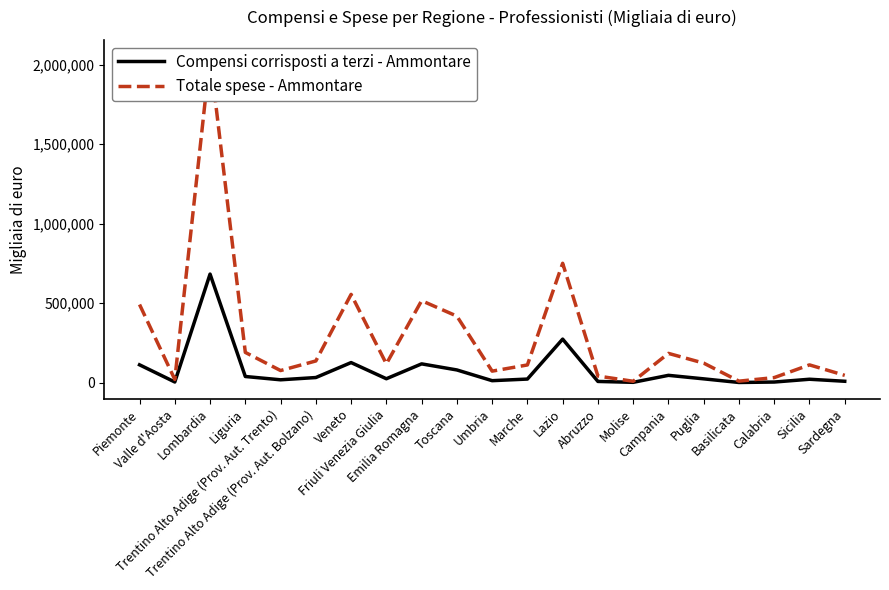

Reading left to right, transcribe all the data shown in this chart.

Compensi corrisposti a terzi - Ammontare: 112541	4547	682915	39143	18374	32605	126662	25003	118508	80277	12845	22983	274051	8028	2468	46422	24348	1516	4301	21862	9132
Totale spese - Ammontare: 491527	20617	2052483	190557	76471	136774	555378	118485	515715	418526	72782	111683	750744	41932	9144	184402	123131	9853	32217	112110	46301